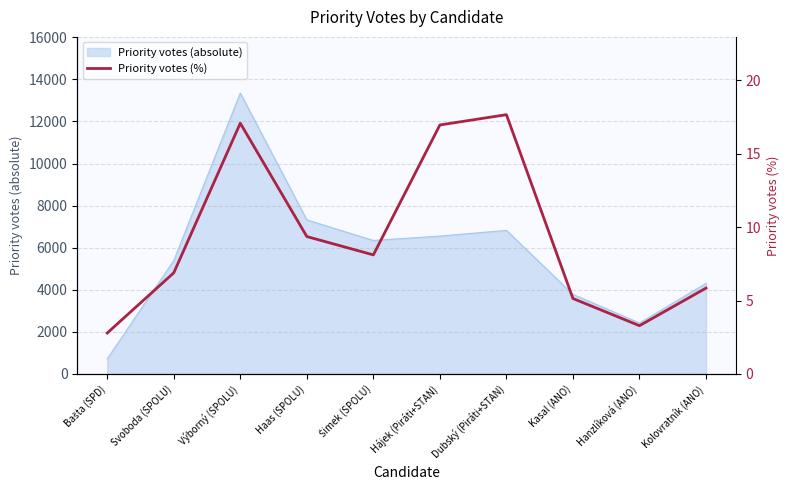

Where is the data nearest to the value 10?

Haas (SPOLU)